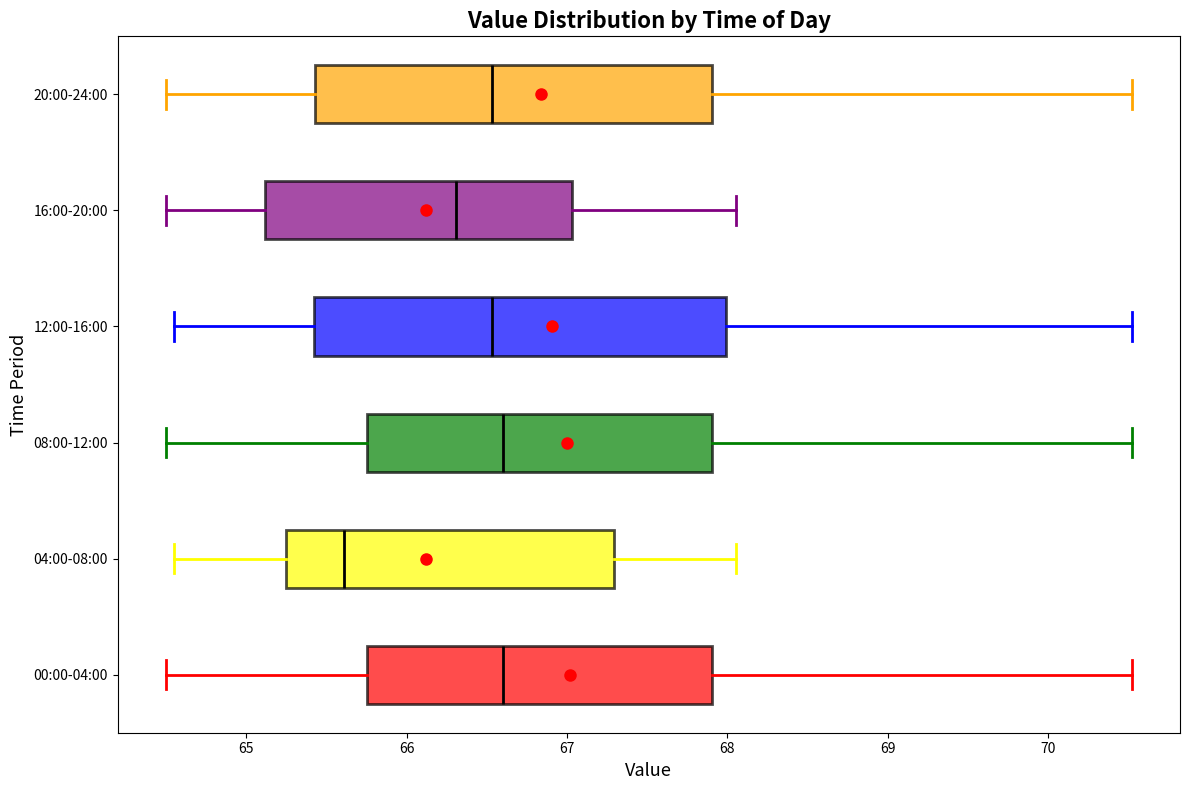

Reading bottom to top, read every box against the x-axis: the position of its median line, the range the box covers, and the ends of its whiskers. The values are not printed on the chart, so give them approximately, as read against the axis.

00:00-04:00: median 66.6, box 65.8 to 67.9, whiskers 64.5 to 70.5
04:00-08:00: median 65.6, box 65.3 to 67.3, whiskers 64.6 to 68.1
08:00-12:00: median 66.6, box 65.8 to 67.9, whiskers 64.5 to 70.5
12:00-16:00: median 66.5, box 65.4 to 68.0, whiskers 64.6 to 70.5
16:00-20:00: median 66.3, box 65.1 to 67.0, whiskers 64.5 to 68.1
20:00-24:00: median 66.5, box 65.4 to 67.9, whiskers 64.5 to 70.5